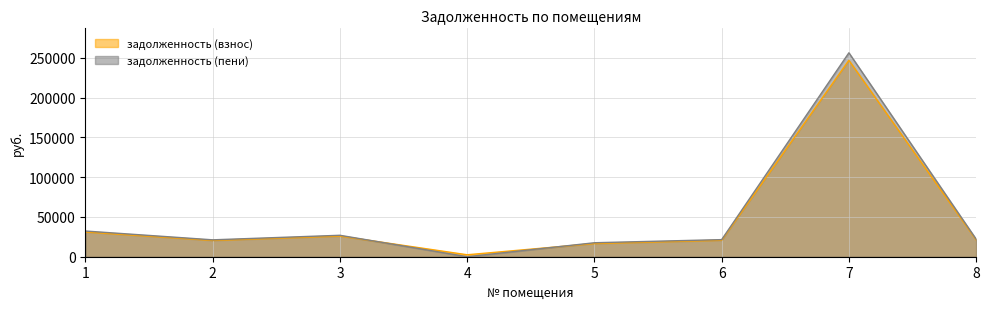

True or false: задолженность (взнос) and задолженность (пени) cross at least once.

True